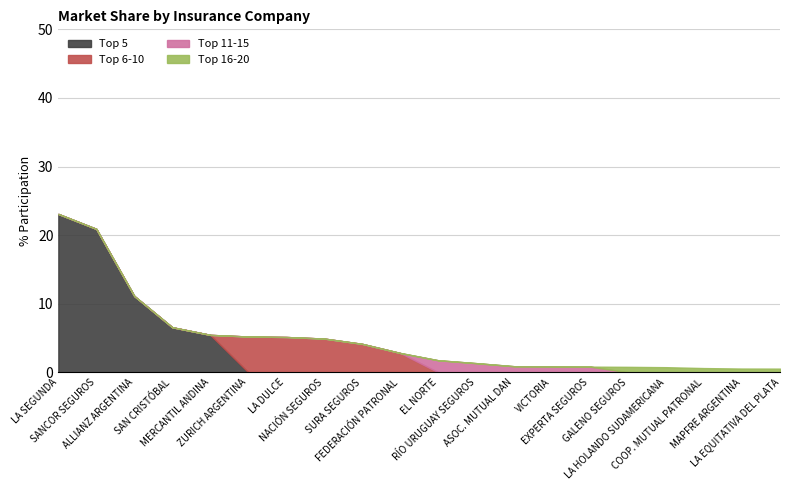

True or false: Top 5 and Top 16-20 intersect in this chart.

False